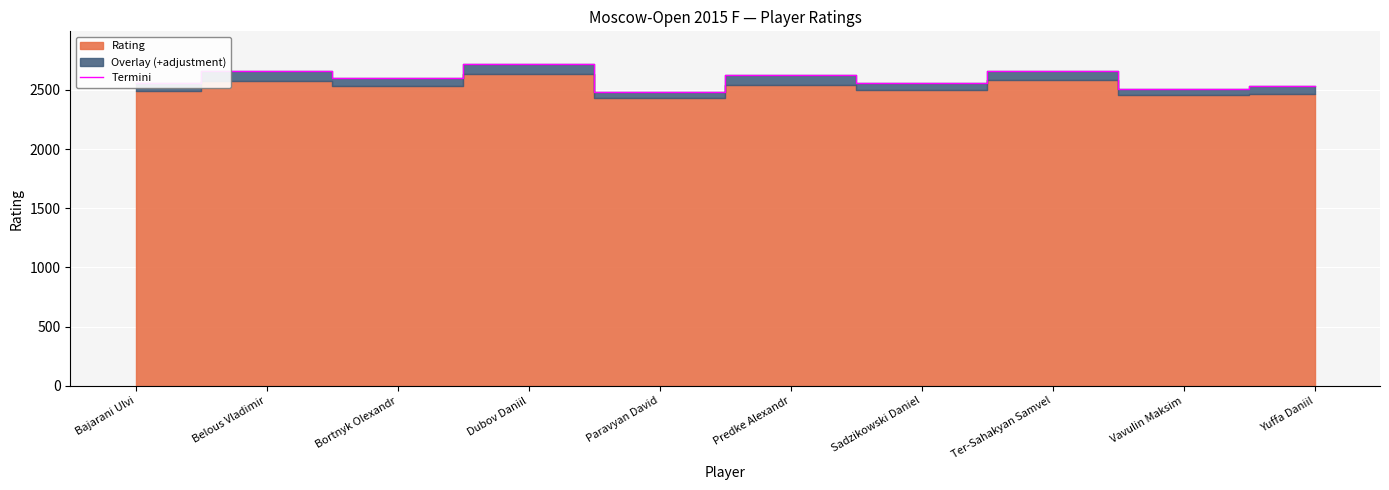

What is the change in value from Bajarani Ulvi to Vavulin Maksim?

-46